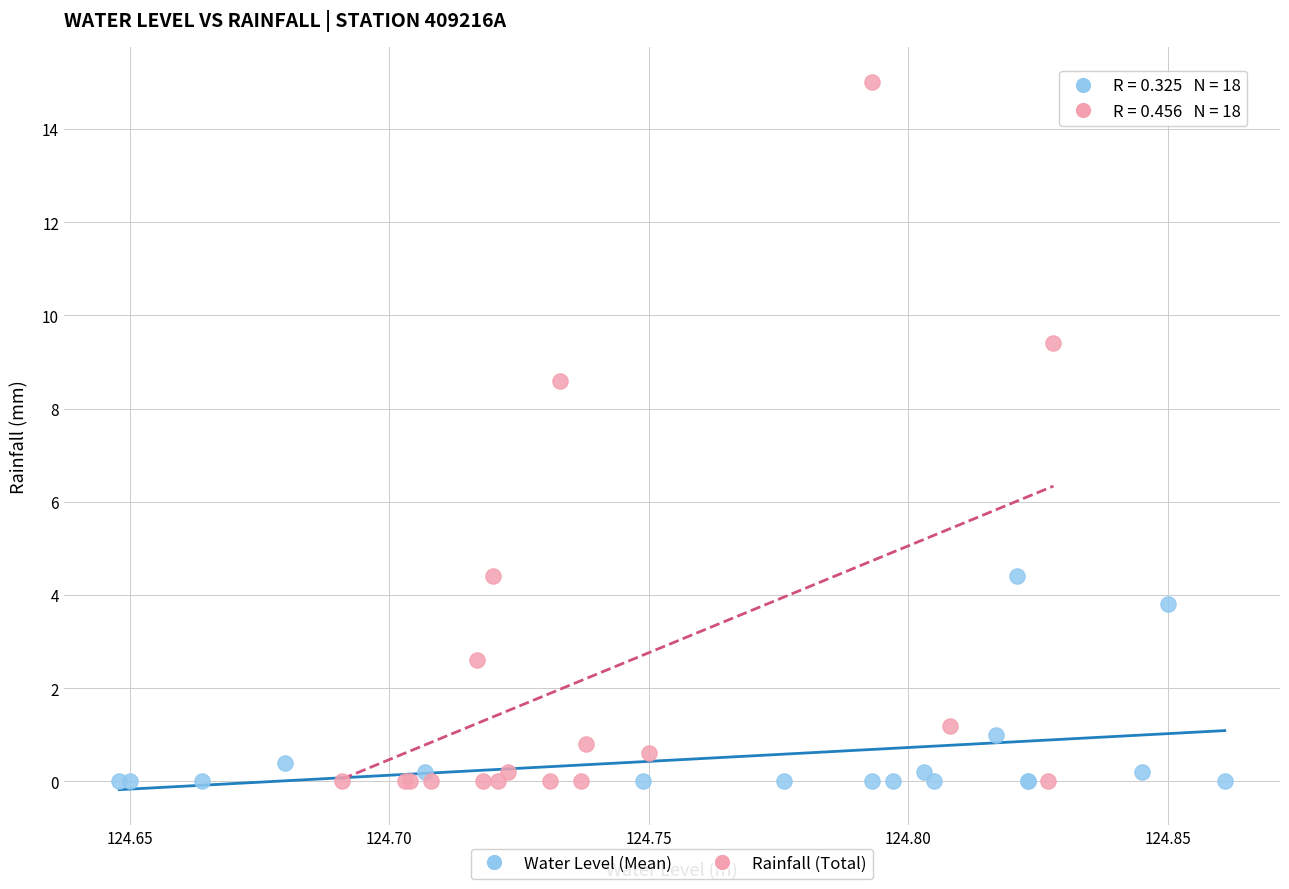

Which series has the widest spread of Y values?

Rainfall (Total)